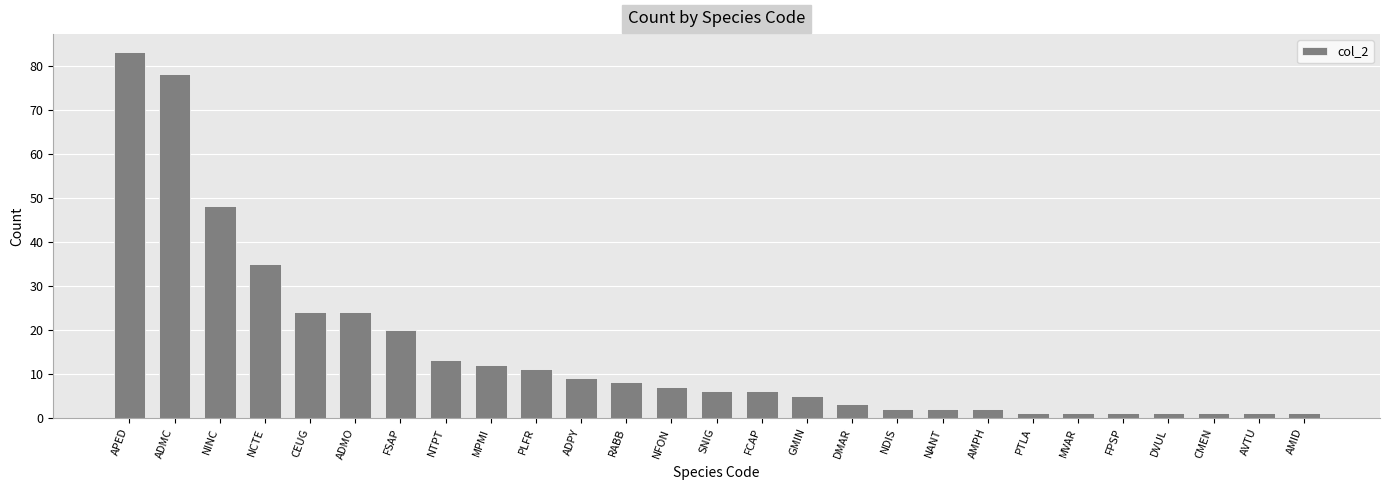

Reading left to right, list all the values displayed in this chart.

APED=83	ADMC=78	NINC=48	NCTE=35	CEUG=24	ADMO=24	FSAP=20	NTPT=13	MPMI=12	PLFR=11	ADPY=9	RABB=8	NFON=7	SNIG=6	FCAP=6	GMIN=5	DMAR=3	NDIS=2	NANT=2	AMPH=2	PTLA=1	MVAR=1	FPSP=1	DVUL=1	CMEN=1	AVTU=1	AMID=1